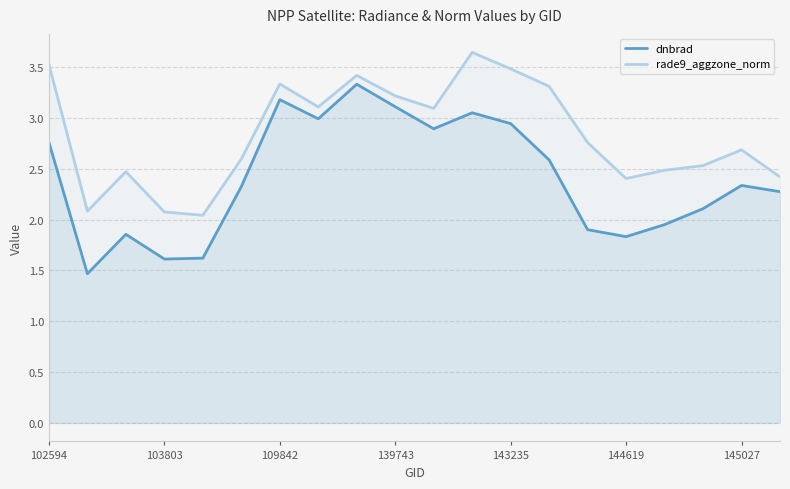

What is the total value across all series at 103803?

3.7